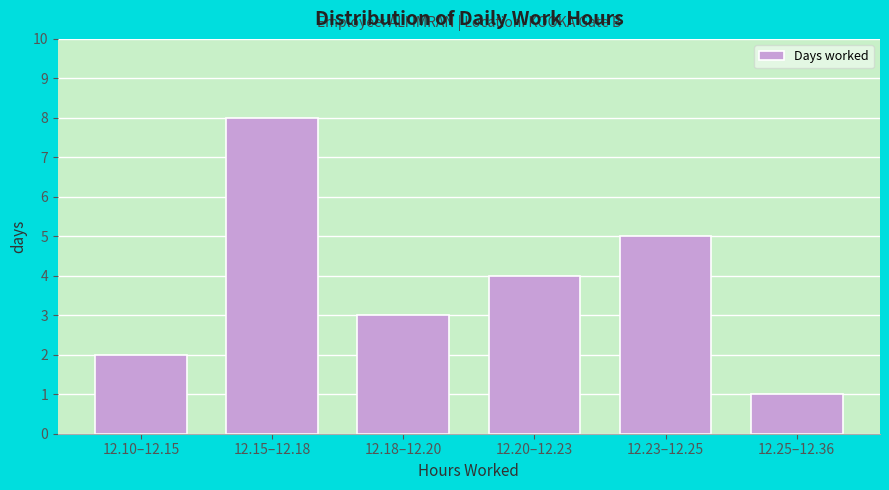

Reading left to right, transcribe all the data shown in this chart.

12.10–12.15=2	12.15–12.18=8	12.18–12.20=3	12.20–12.23=4	12.23–12.25=5	12.25–12.36=1